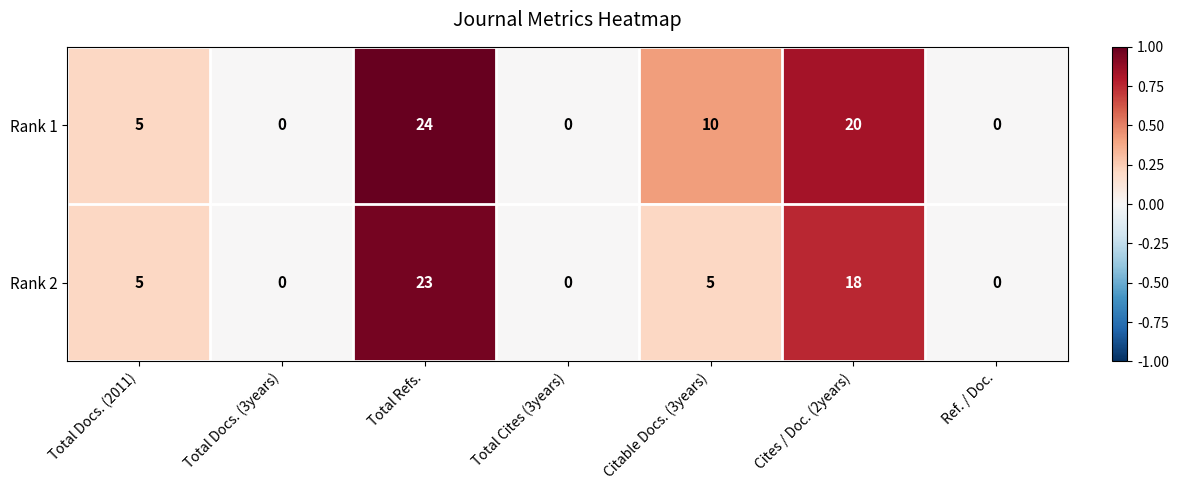

Rank the series by their maximum value, from lowest to highest.

Rank 2, Rank 1